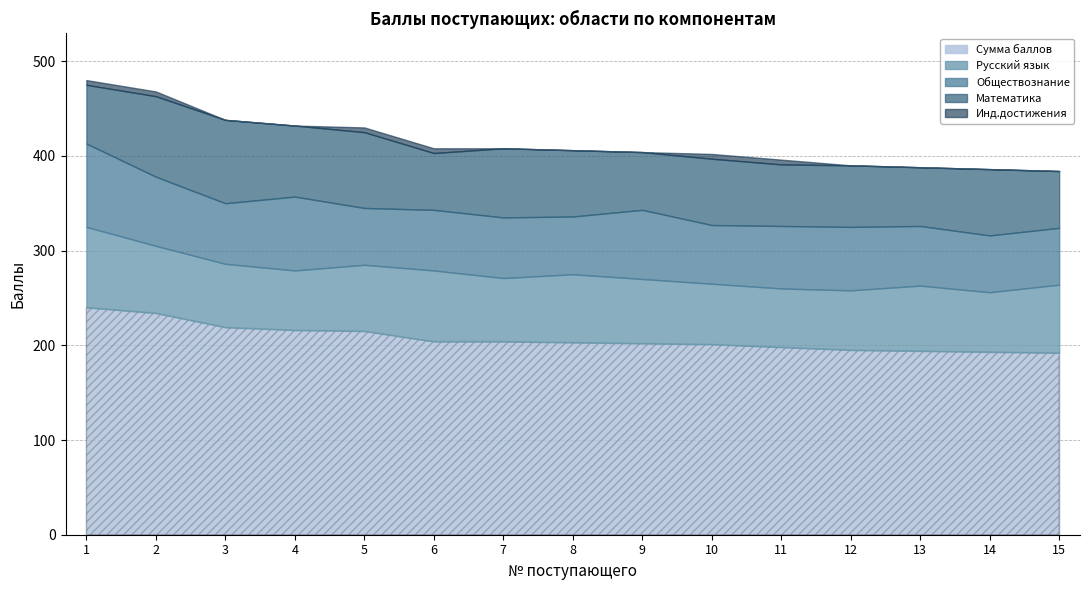

Which series has the largest range (max minus min)?

Сумма баллов